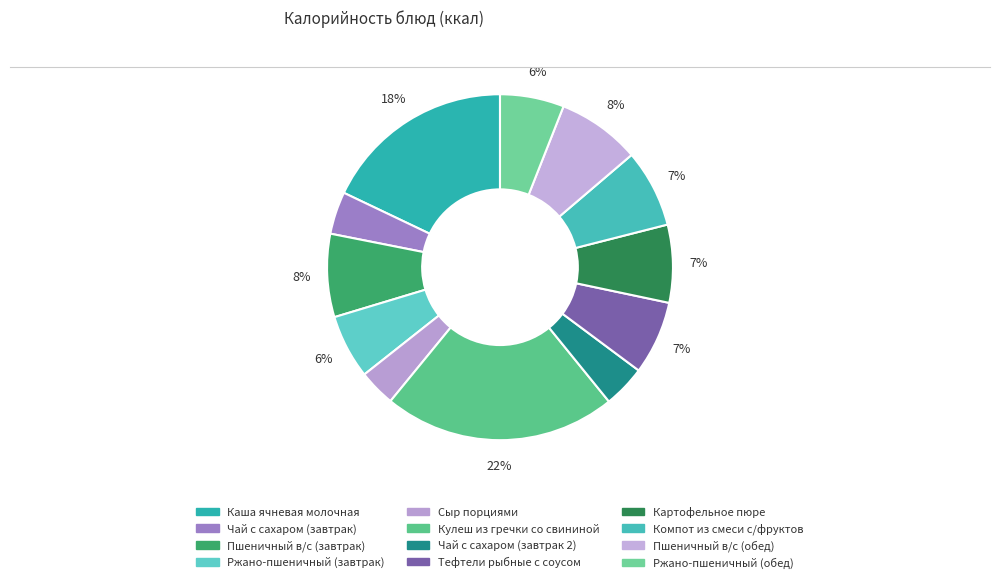

To the nearest percent, what is the difference between the Чай с сахаром (завтрак 2) and Тефтели рыбные с соусом slice percentages?

3%